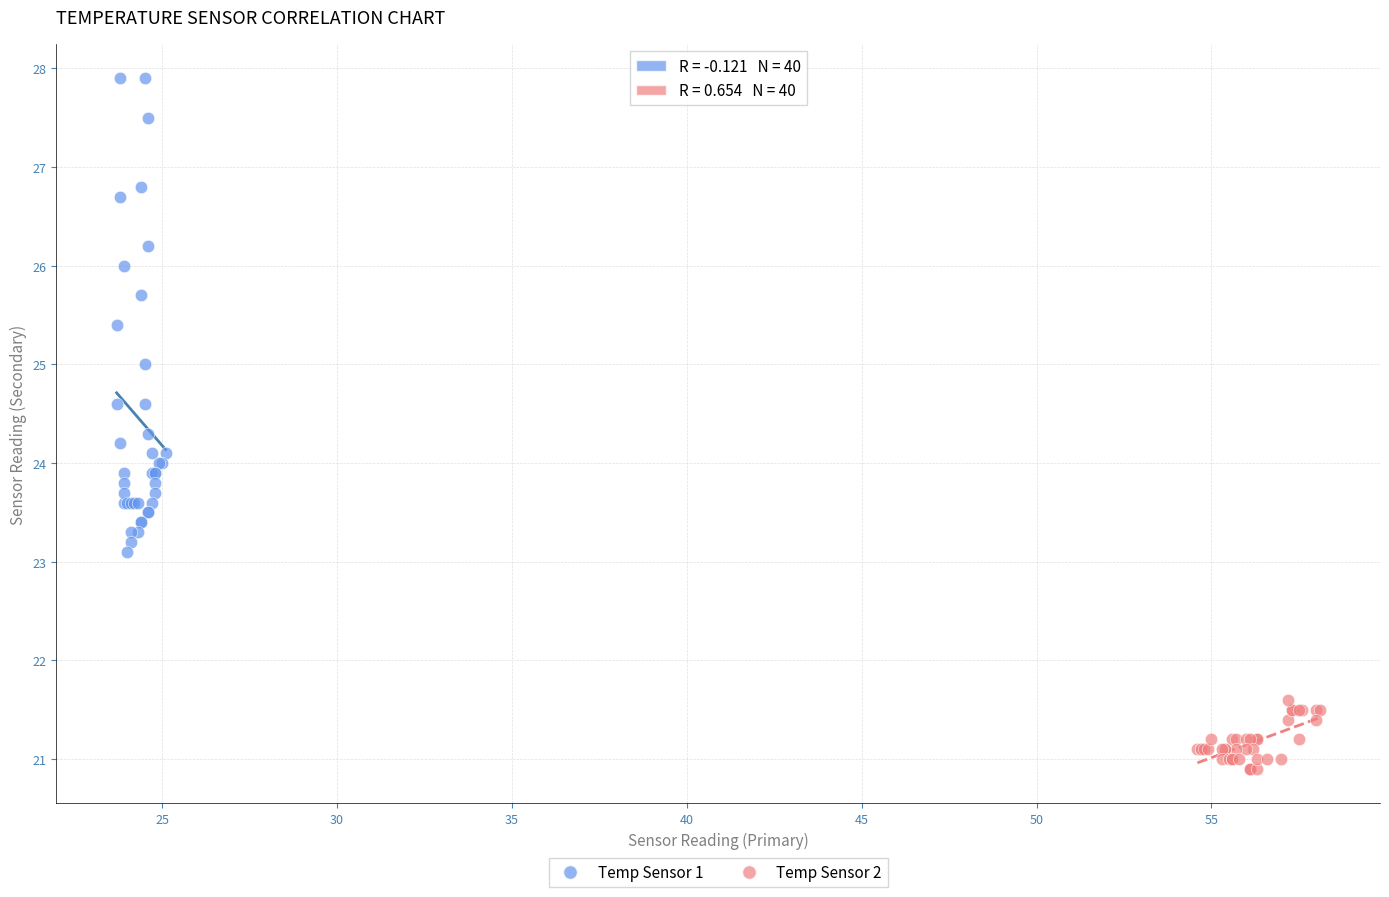

Which series reaches the maximum Y coordinate?

Temp Sensor 1